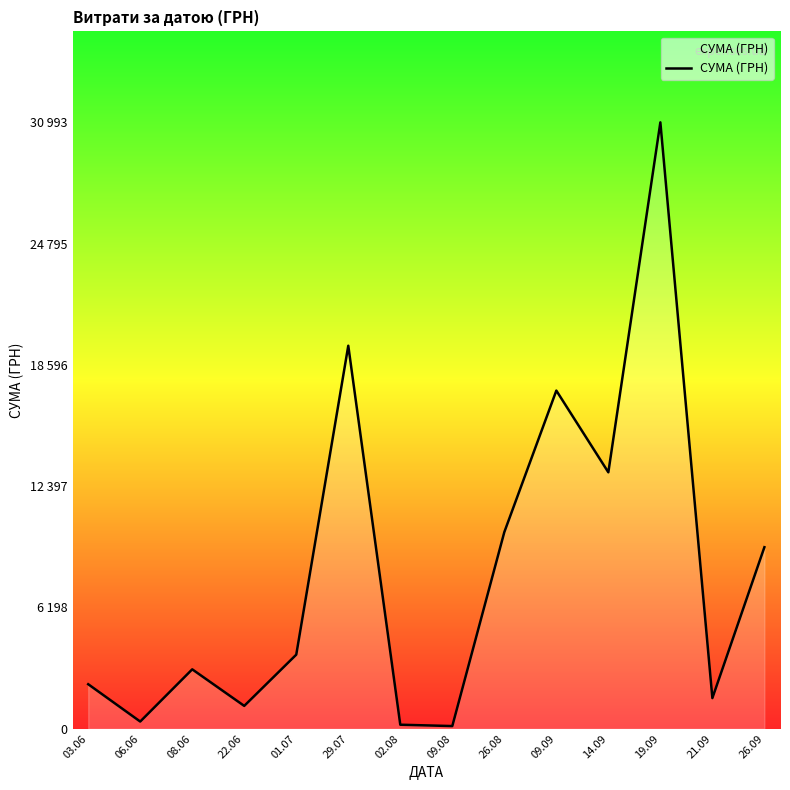

Does the chart display data point markers on the line(s)?

No